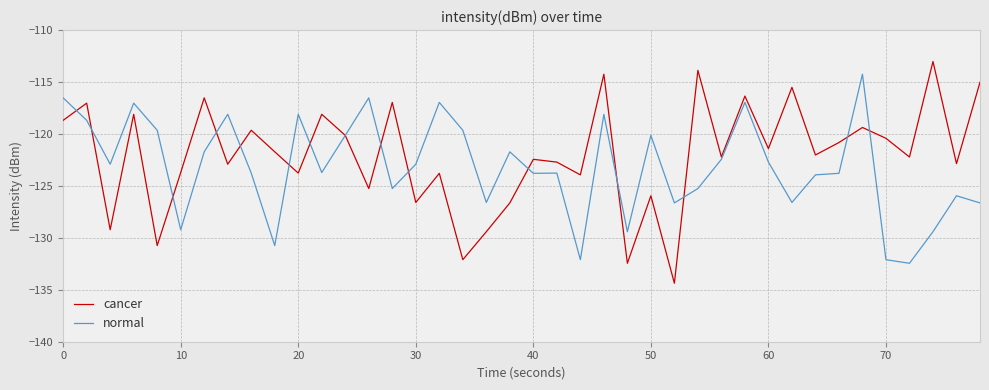

How many interior local peaks does the normal series have?

12